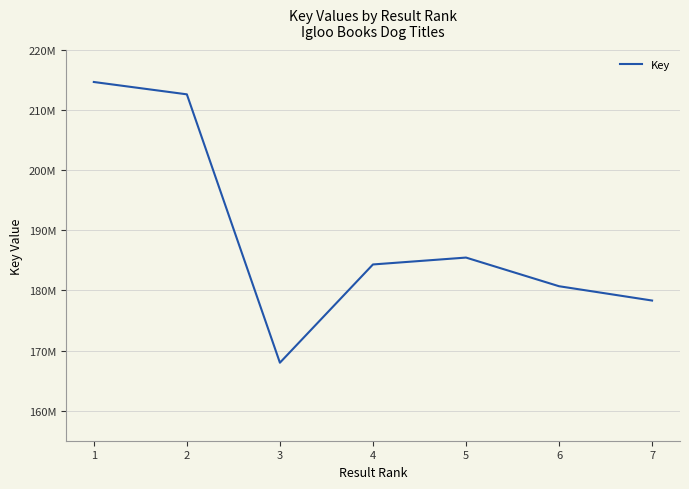

List the labels in order of value, largest first.

1, 2, 5, 4, 6, 7, 3